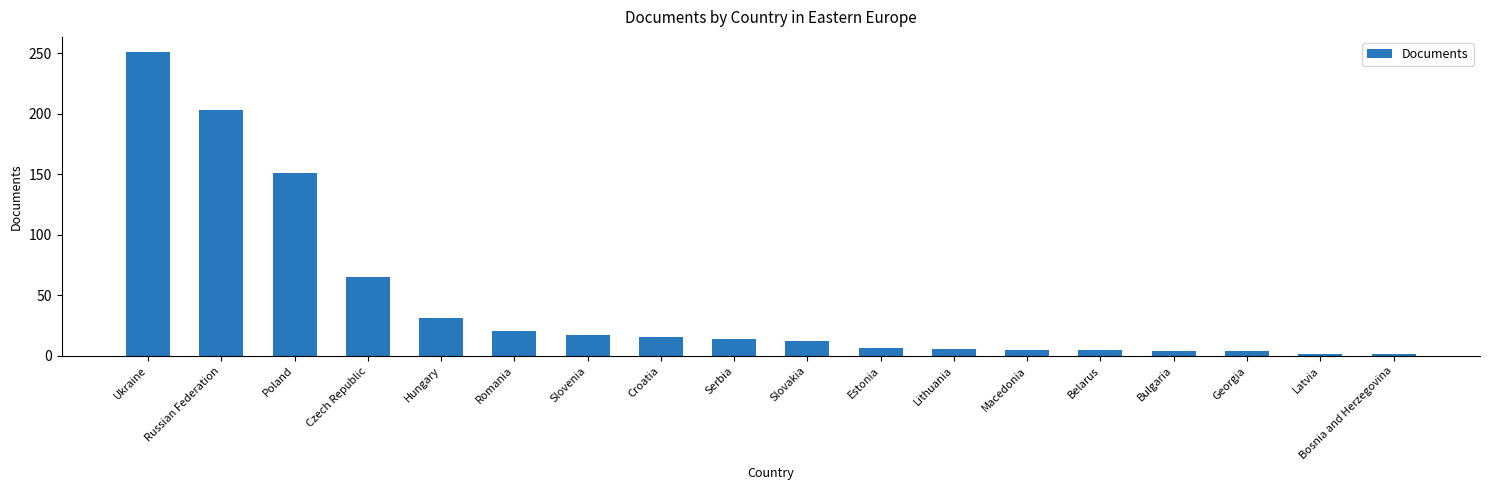

What position from the right is Czech Republic?

15